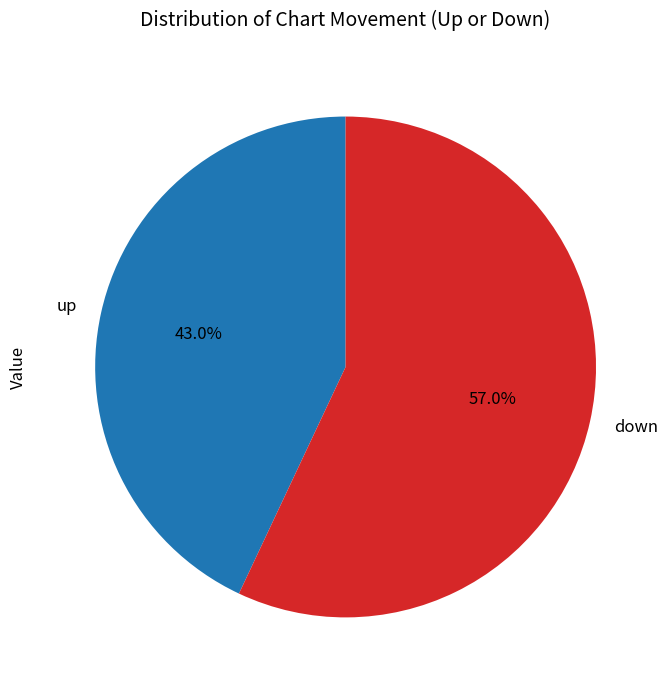

Approximately how many times larger is the value at down compared to up?

1.3